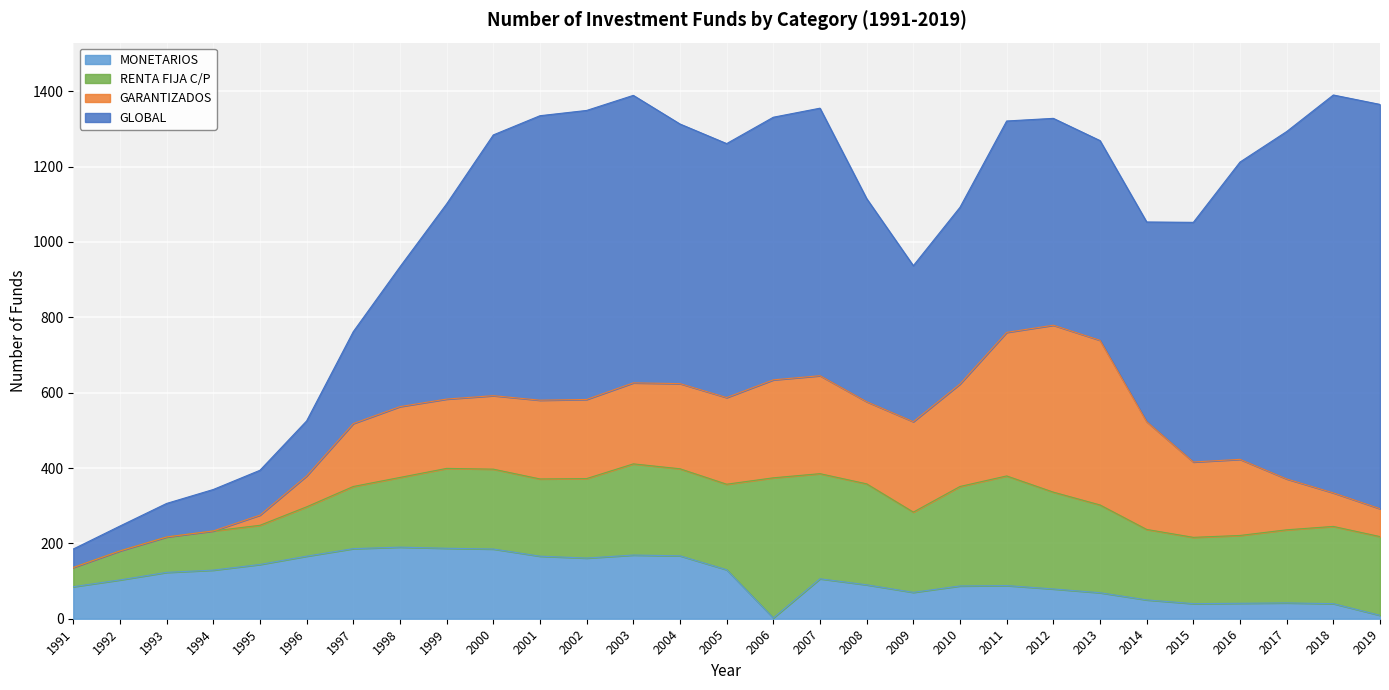

How many data points in MONETARIOS are above 103?

14